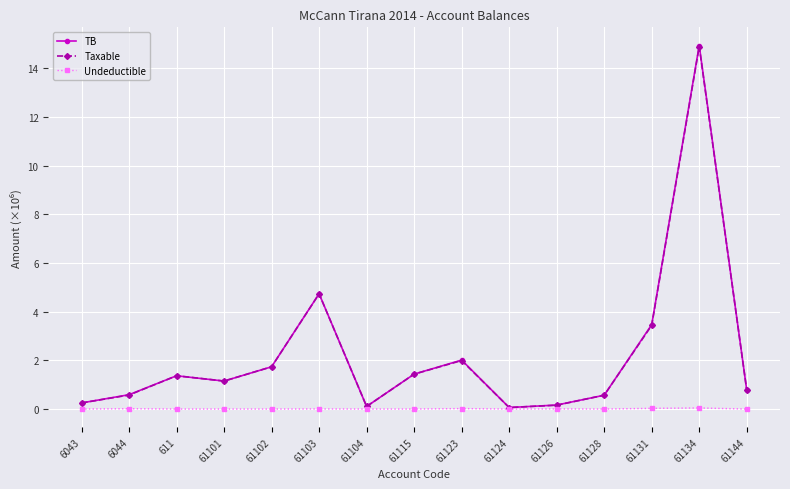

The value of TB at 611 is 1.4. True or false?

True